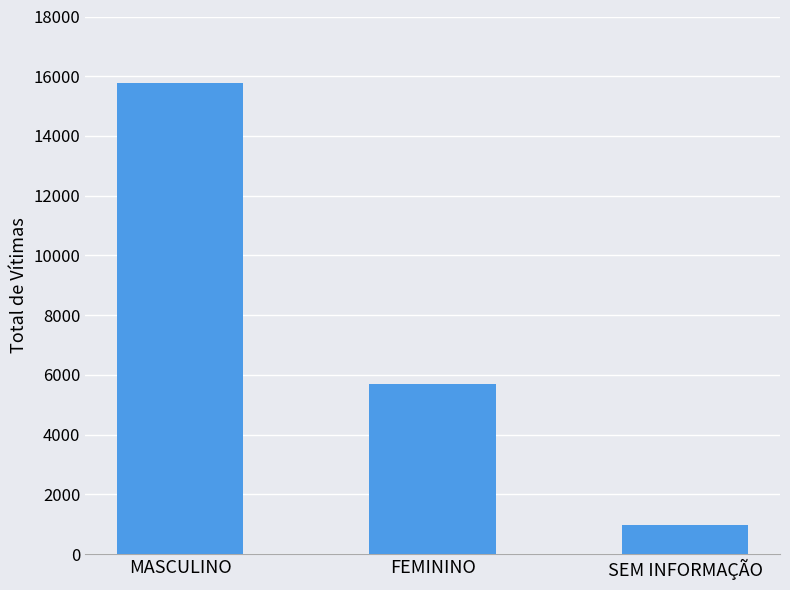

Which has a higher value, FEMININO or SEM INFORMAÇÃO?

FEMININO